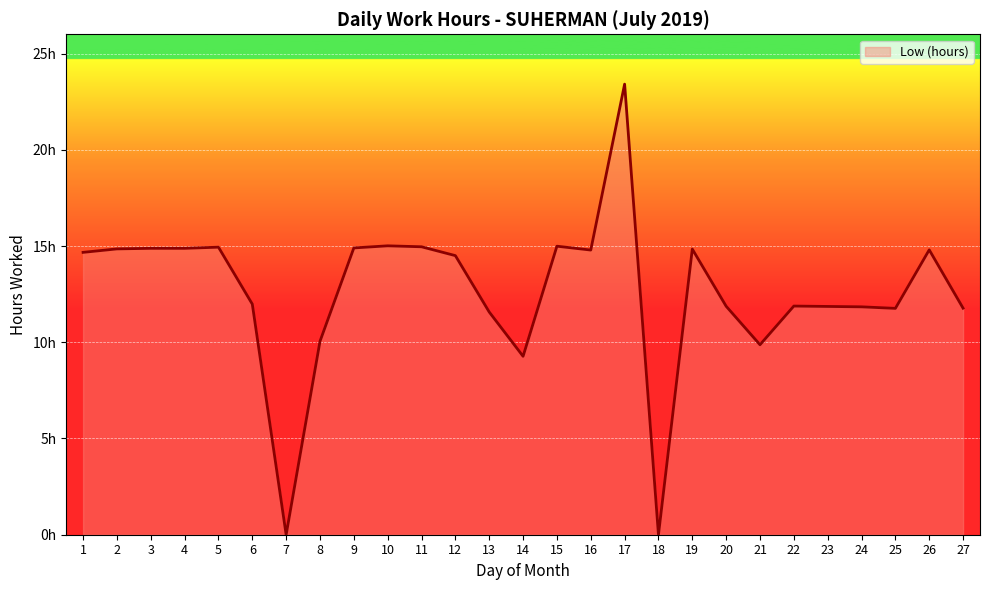

Is this an area chart (filled region under the line)?

Yes